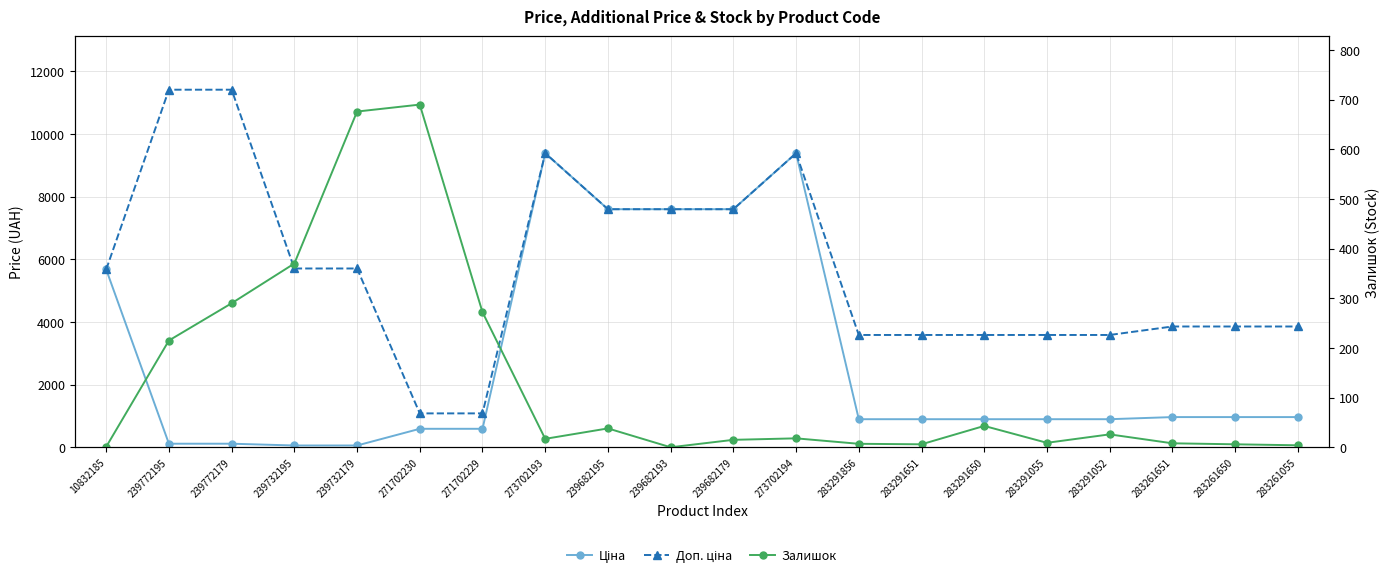

True or false: Доп. ціна and Ціна cross at least once.

False